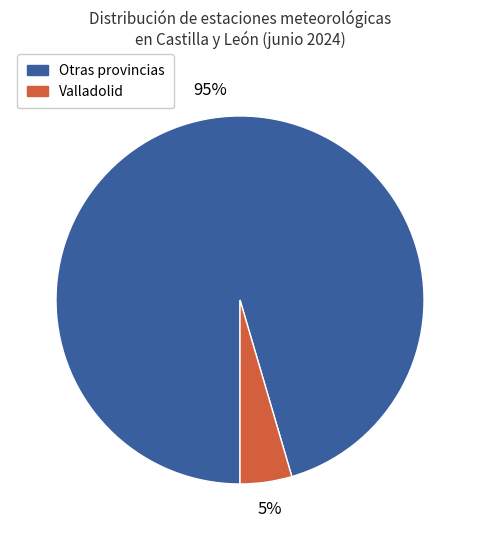

Is there any slice that represents more than half of the pie?

Yes